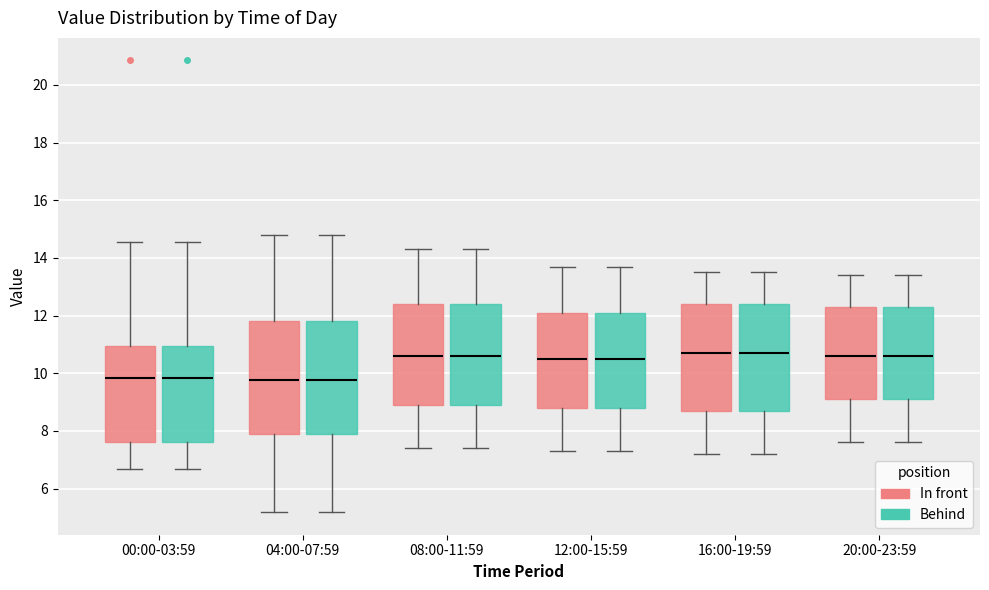

Reading left to right, read every box against the y-axis: the position of its median line, the range the box covers, and the ends of its whiskers. The values are not printed on the chart, so give them approximately, as read against the axis.

00:00-03:59 (In front): median 9.8, box 7.6 to 11.0, whiskers 6.6 to 14.6
00:00-03:59 (Behind): median 9.8, box 7.6 to 11.0, whiskers 6.6 to 14.6
04:00-07:59 (In front): median 9.8, box 8.0 to 11.8, whiskers 5.2 to 14.8
04:00-07:59 (Behind): median 9.8, box 8.0 to 11.8, whiskers 5.2 to 14.8
08:00-11:59 (In front): median 10.6, box 9.0 to 12.4, whiskers 7.4 to 14.4
08:00-11:59 (Behind): median 10.6, box 9.0 to 12.4, whiskers 7.4 to 14.4
12:00-15:59 (In front): median 10.6, box 8.8 to 12.2, whiskers 7.4 to 13.8
12:00-15:59 (Behind): median 10.6, box 8.8 to 12.2, whiskers 7.4 to 13.8
16:00-19:59 (In front): median 10.8, box 8.8 to 12.4, whiskers 7.2 to 13.6
16:00-19:59 (Behind): median 10.8, box 8.8 to 12.4, whiskers 7.2 to 13.6
20:00-23:59 (In front): median 10.6, box 9.2 to 12.4, whiskers 7.6 to 13.4
20:00-23:59 (Behind): median 10.6, box 9.2 to 12.4, whiskers 7.6 to 13.4